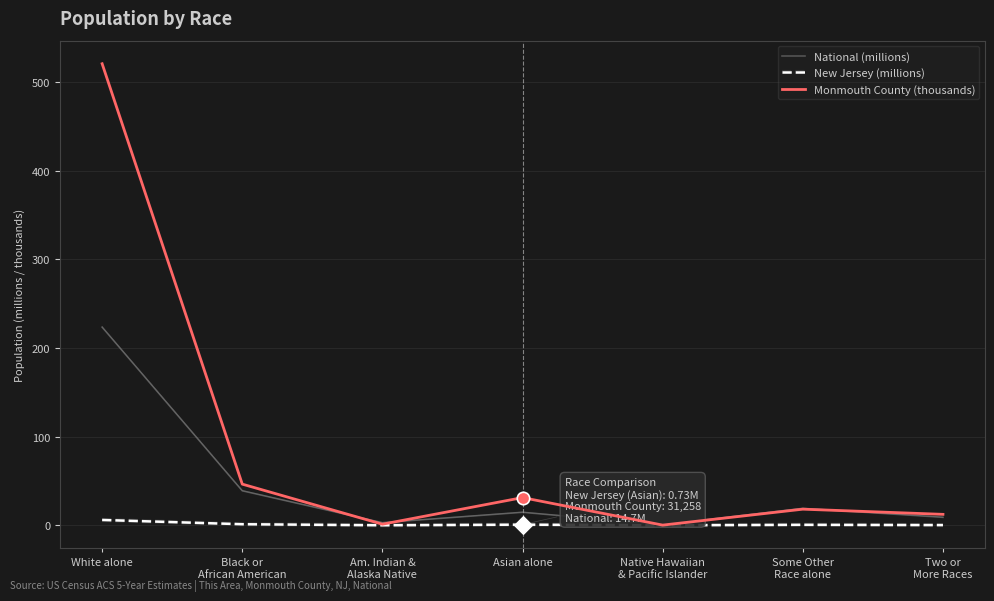

At how many categories does at least one series exceed 375?

1